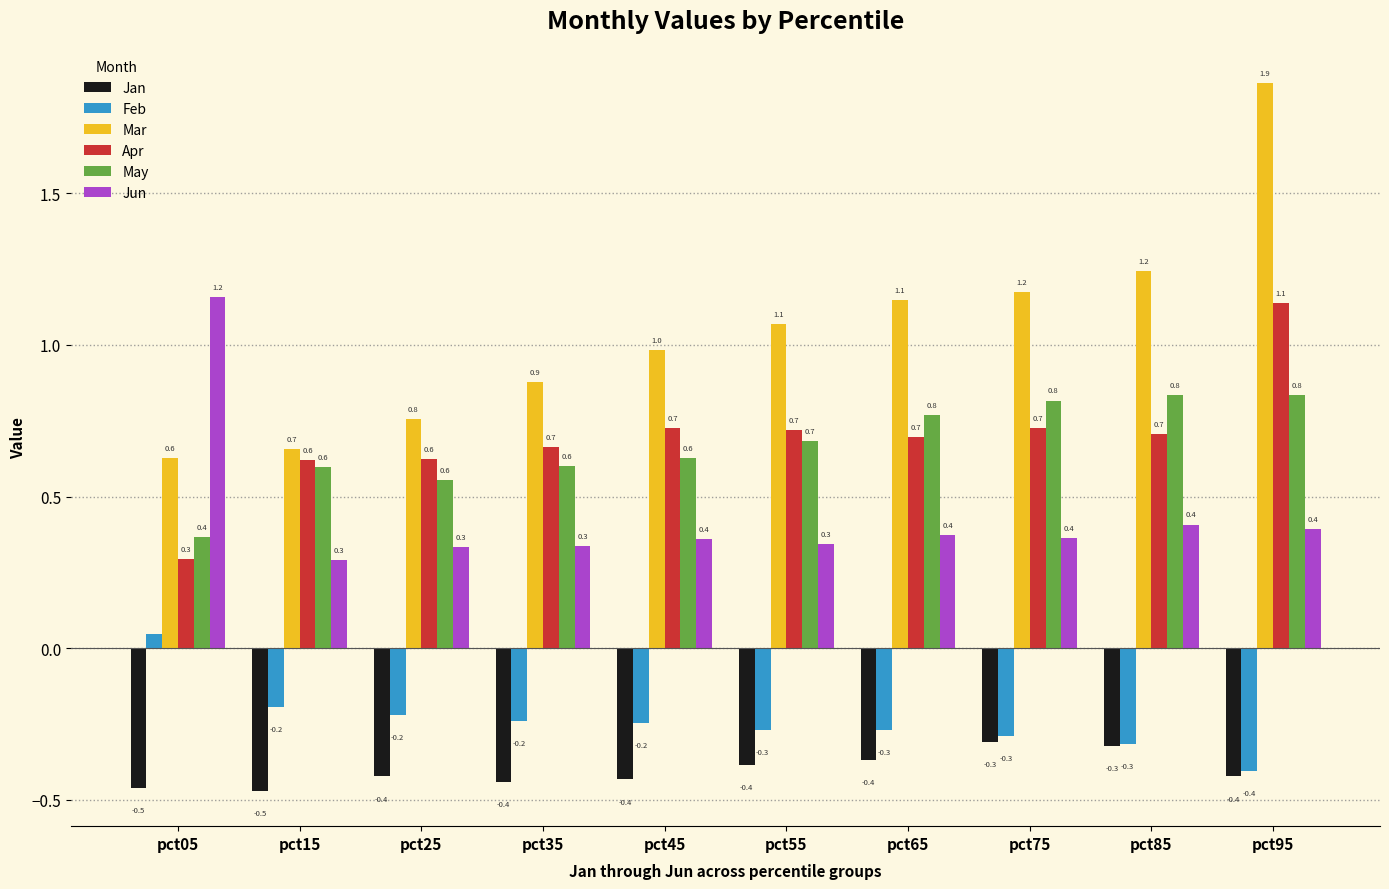

Which series has the largest total across all categories?

Mar